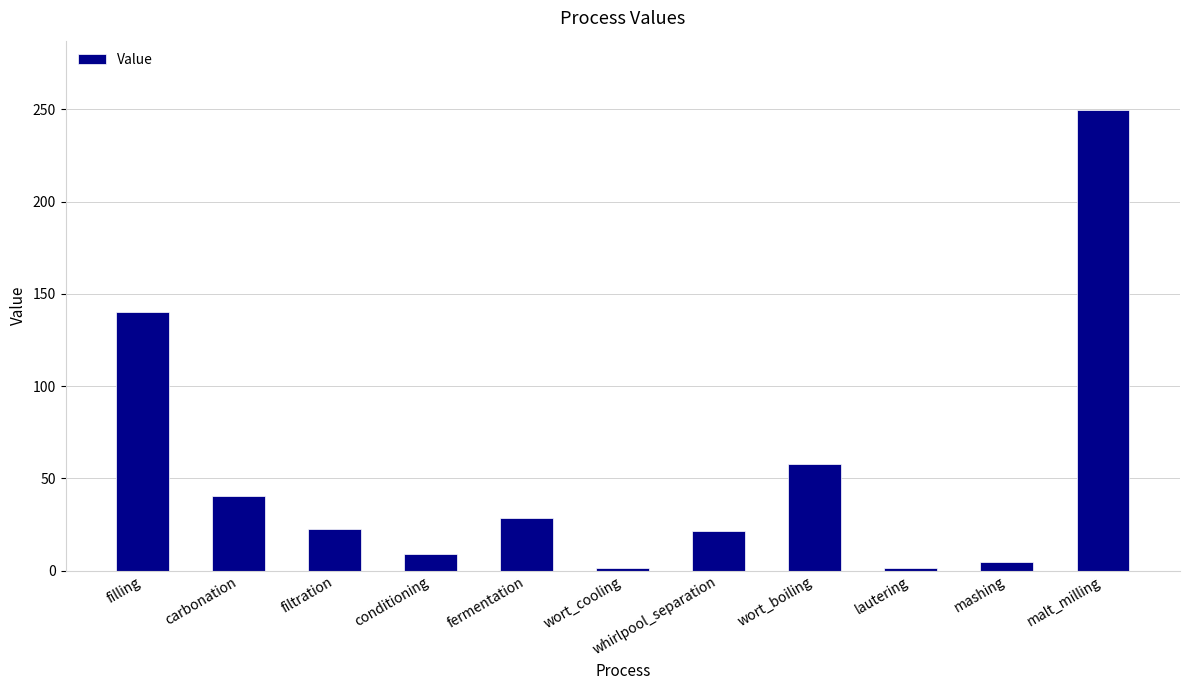

What is the label of the 7th bar from the right?

fermentation